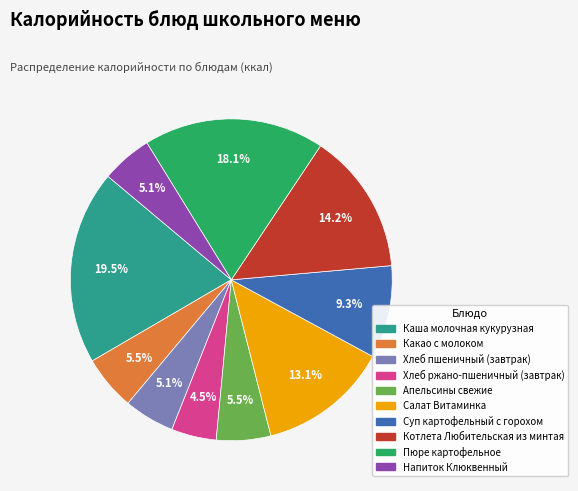

How many slices are in this pie chart?

10